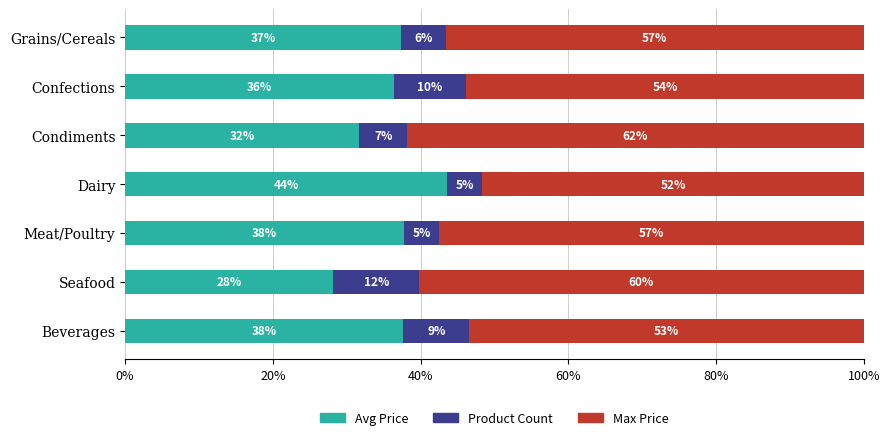

What are all the series names shown in the legend?

Avg Price, Product Count, Max Price